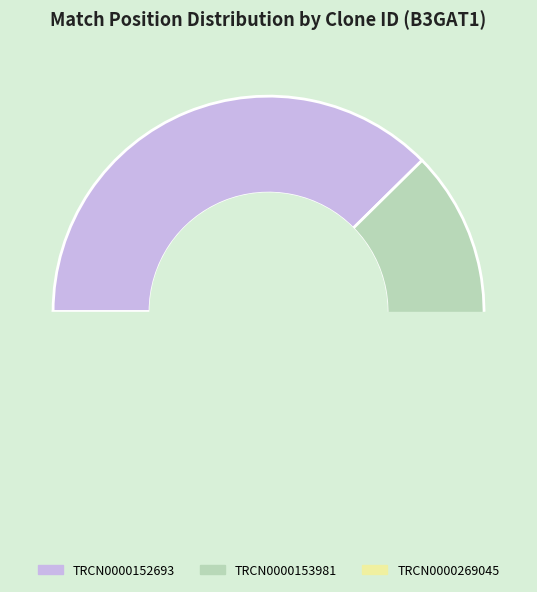

Rank the categories by value from lowest to highest.

TRCN0000269045, TRCN0000153981, TRCN0000152693